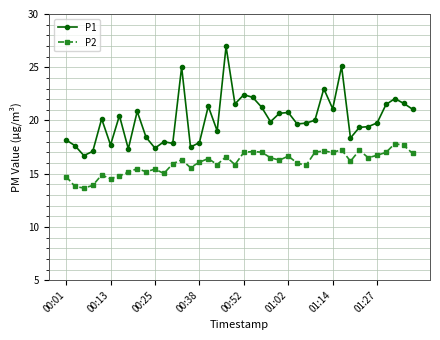

What is the value of the P2 point at the 23rd from the left?

17.0